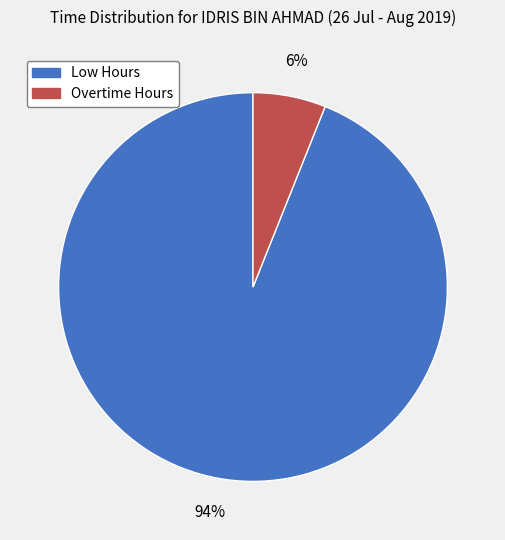

To the nearest percent, what is the difference between the Low Hours and Overtime Hours slice percentages?

88%